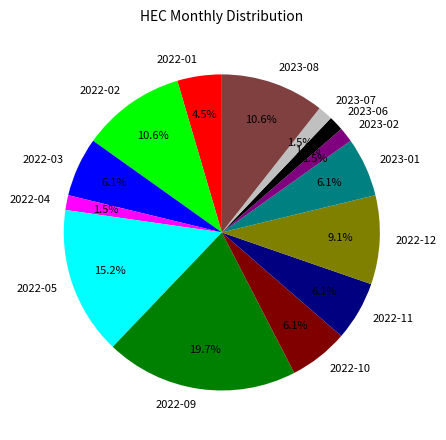

How many segments does this pie chart have?

14